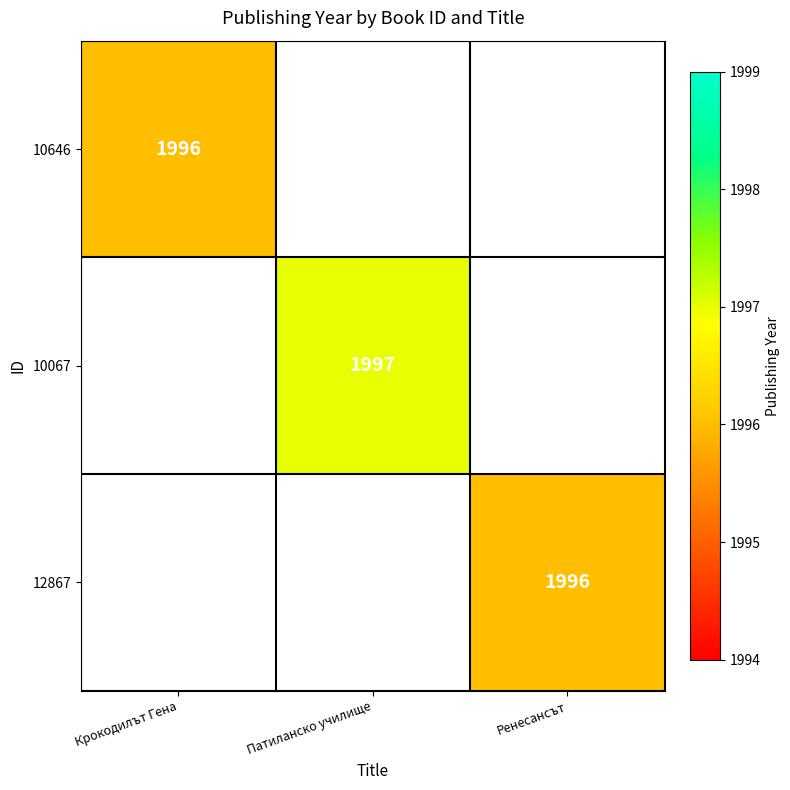

The 12867 series shows 1996 at Ренесансът. True or false?

True